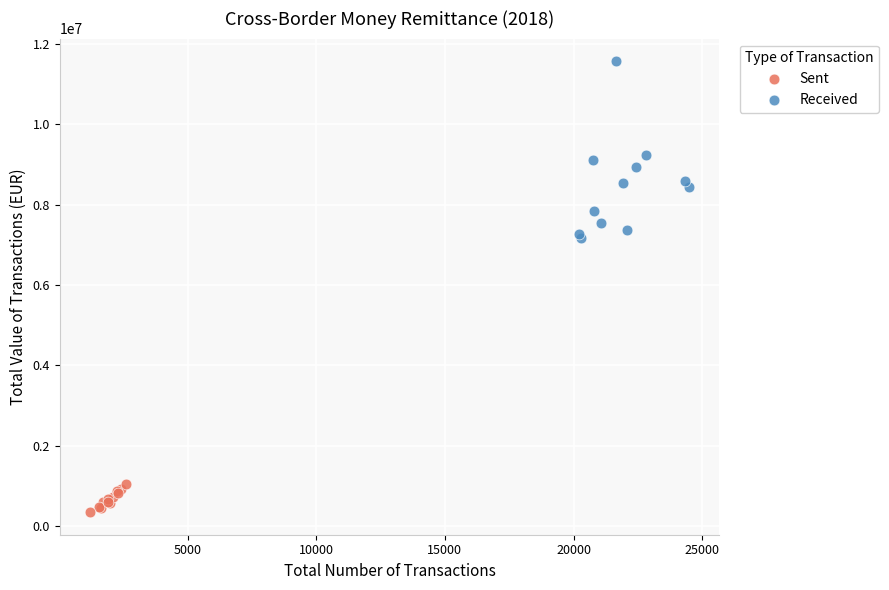

Which series contains the lowest Y value?

Sent